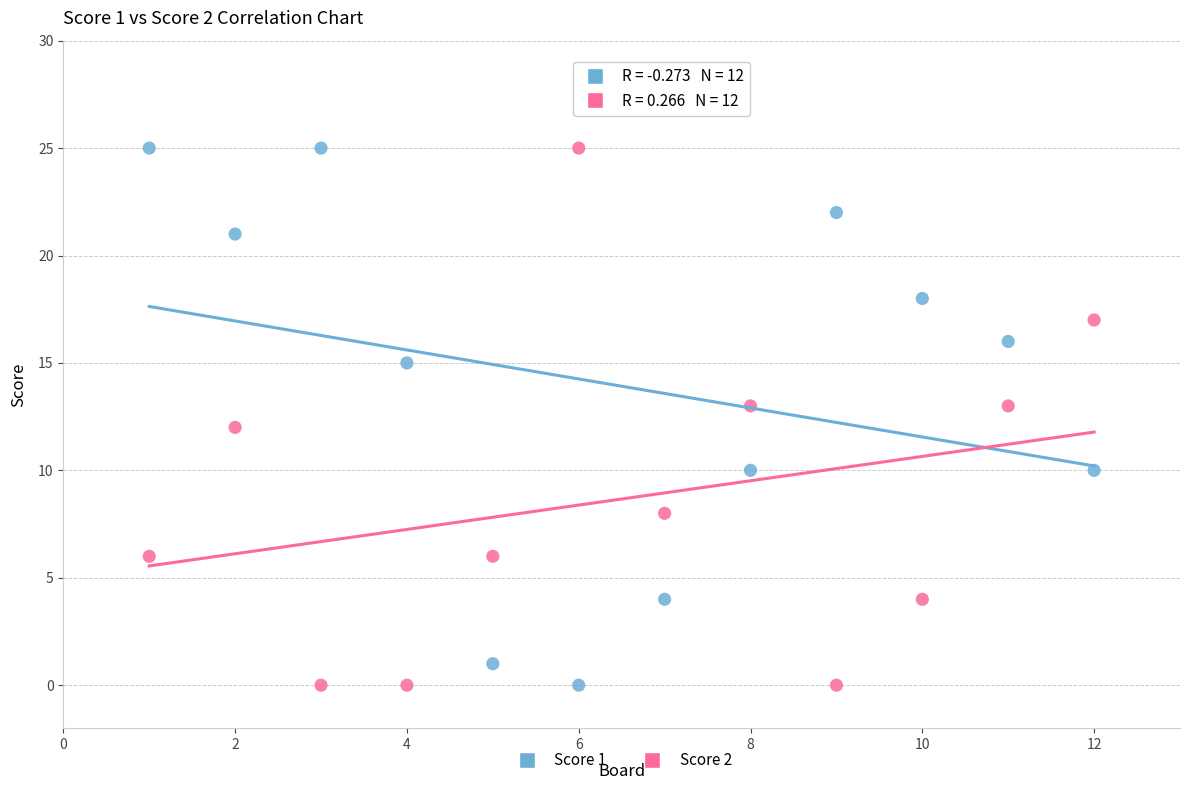

Across all data points, what is the range of X values (max minus min)?

11